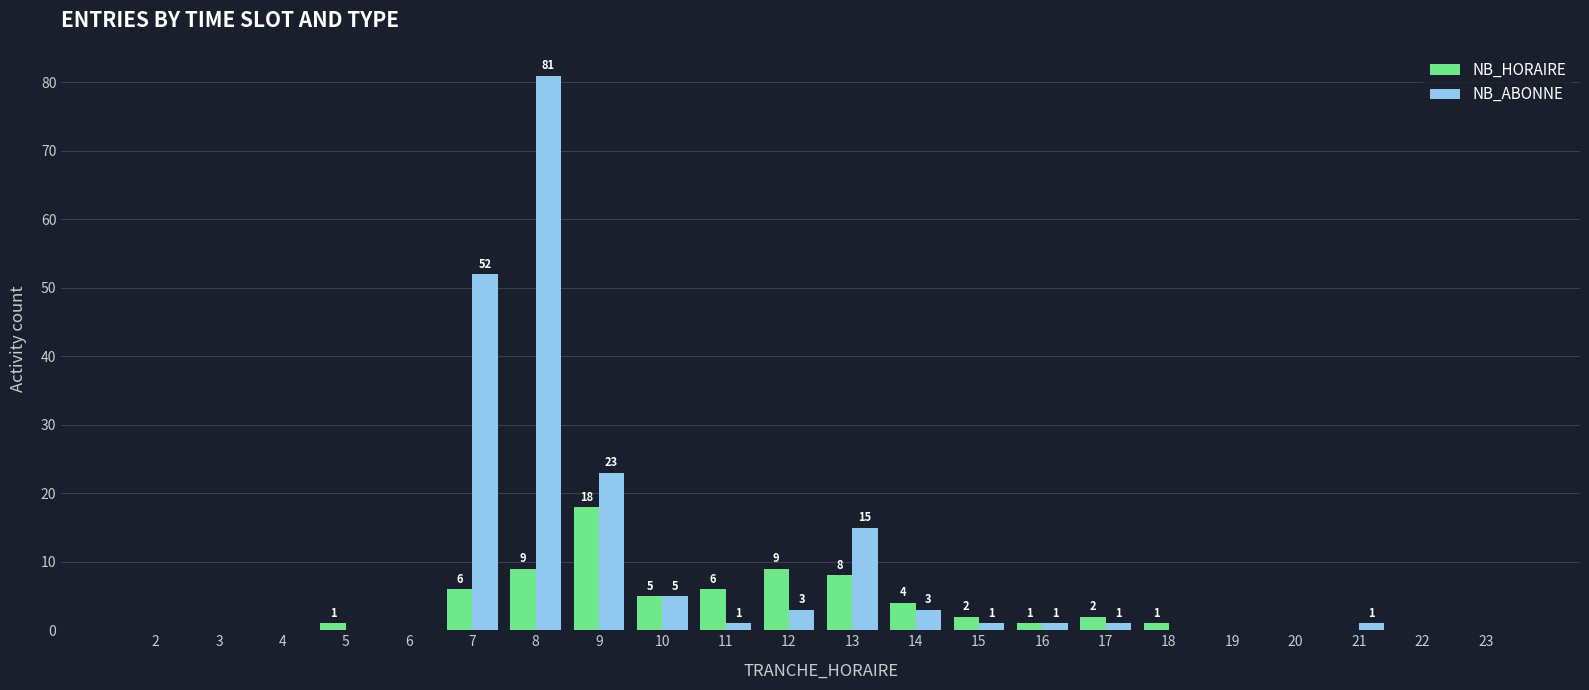

Are the bars grouped side by side (vs. stacked)?

Yes